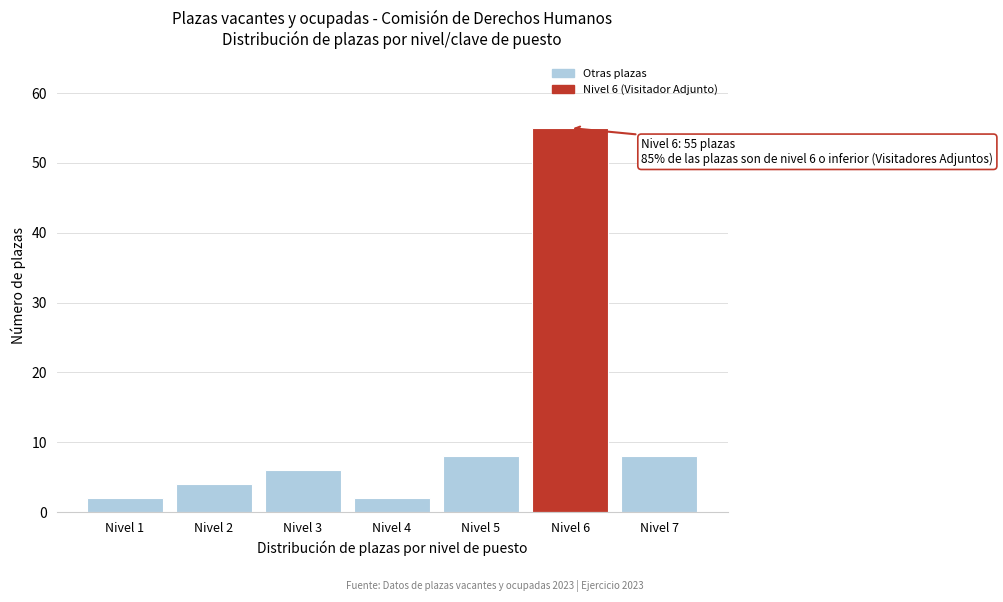

Reading left to right, list all the values displayed in this chart.

2	4	6	2	8	55	8